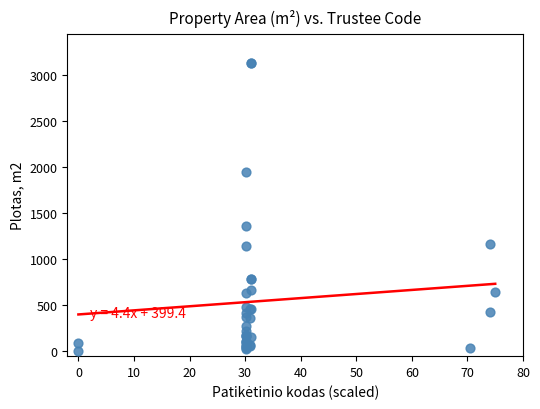

What Y value in the scatter plot is closest to 1565?

1353.9